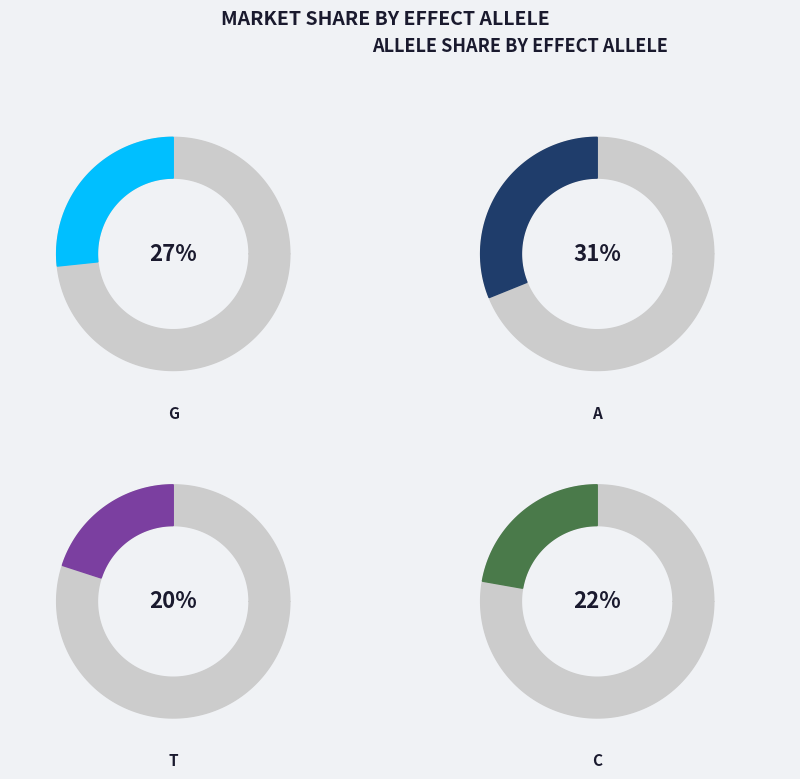

How many segments does this pie chart have?

4